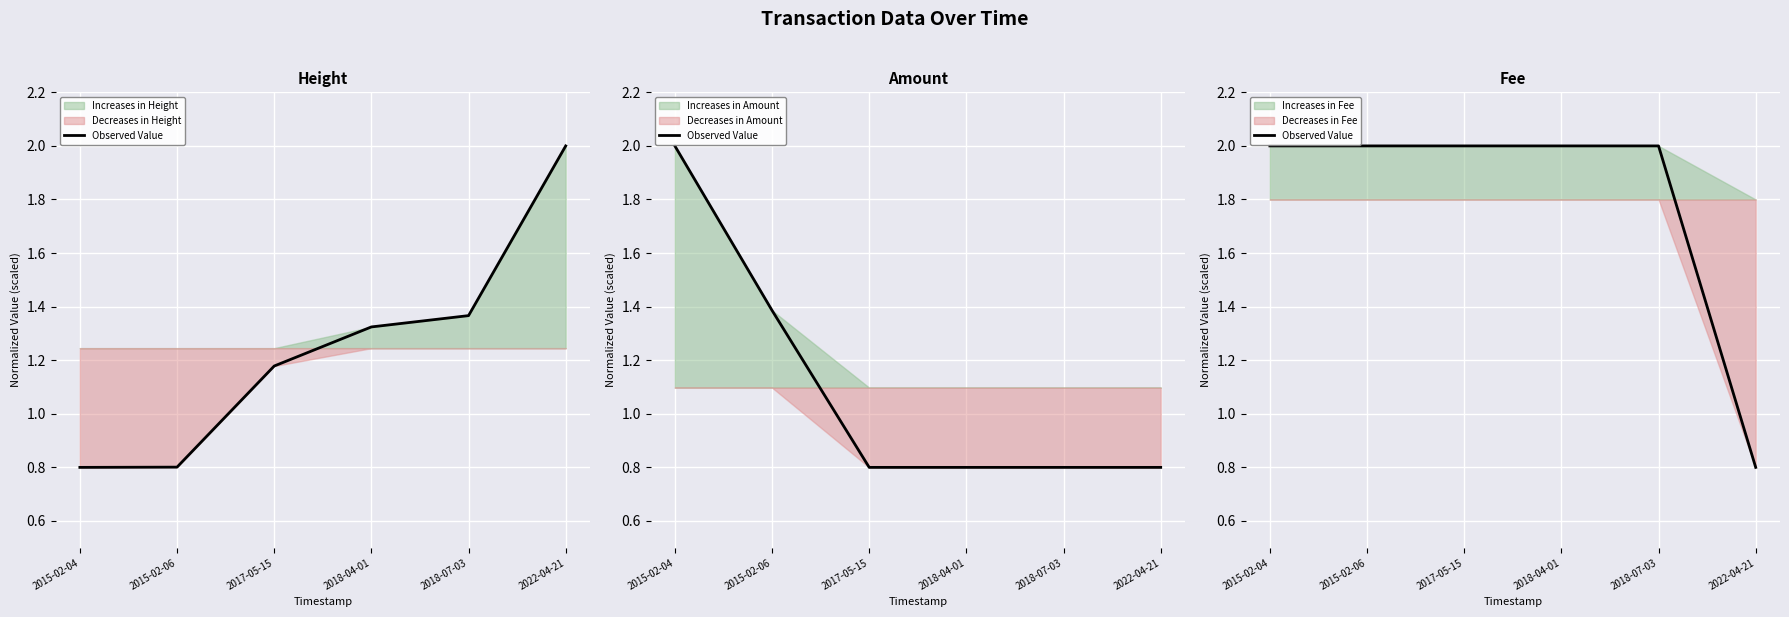

What is the difference between the maximum and minimum values?

1.2